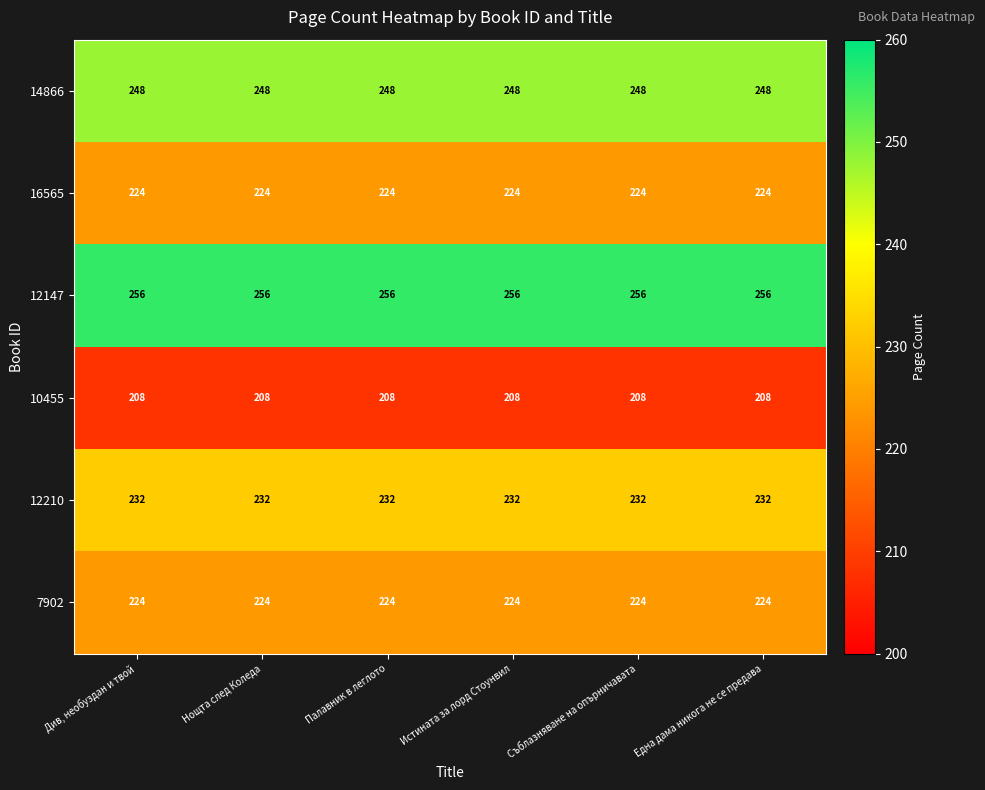

What is the spread (max minus min) of values at Истината за лорд Стоунвил?

48